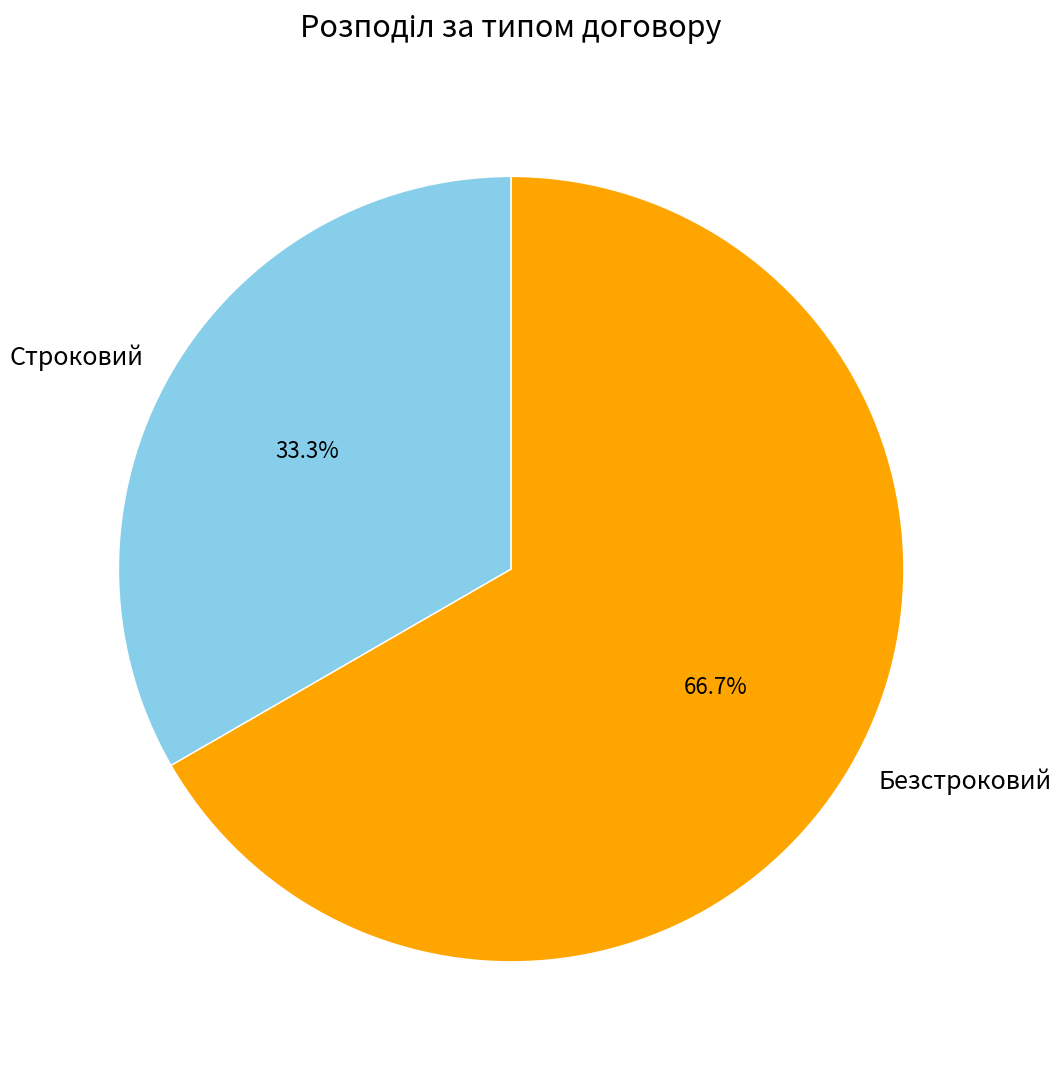

To the nearest percent, what is the difference between the Безстроковий and Строковий slice percentages?

33%